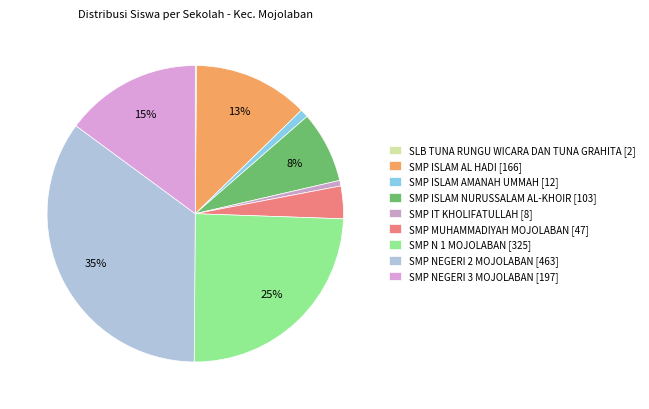

To the nearest percent, what is the difference between the SMP N 1 MOJOLABAN and SMP NEGERI 2 MOJOLABAN slice percentages?

10%